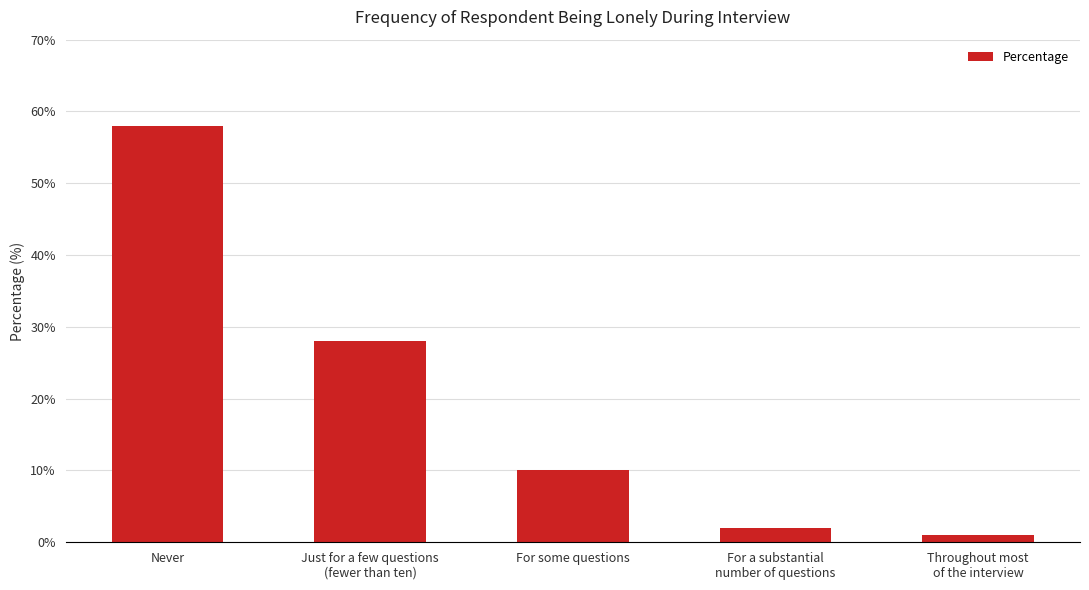

What is the average value?

20